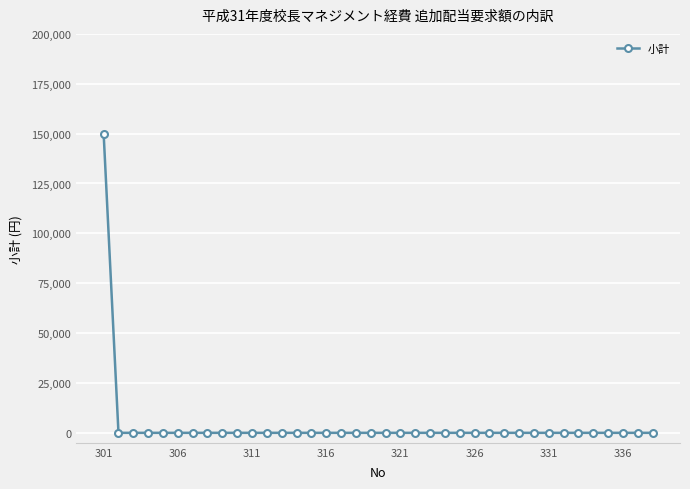

What is the greatest value displayed?

150000